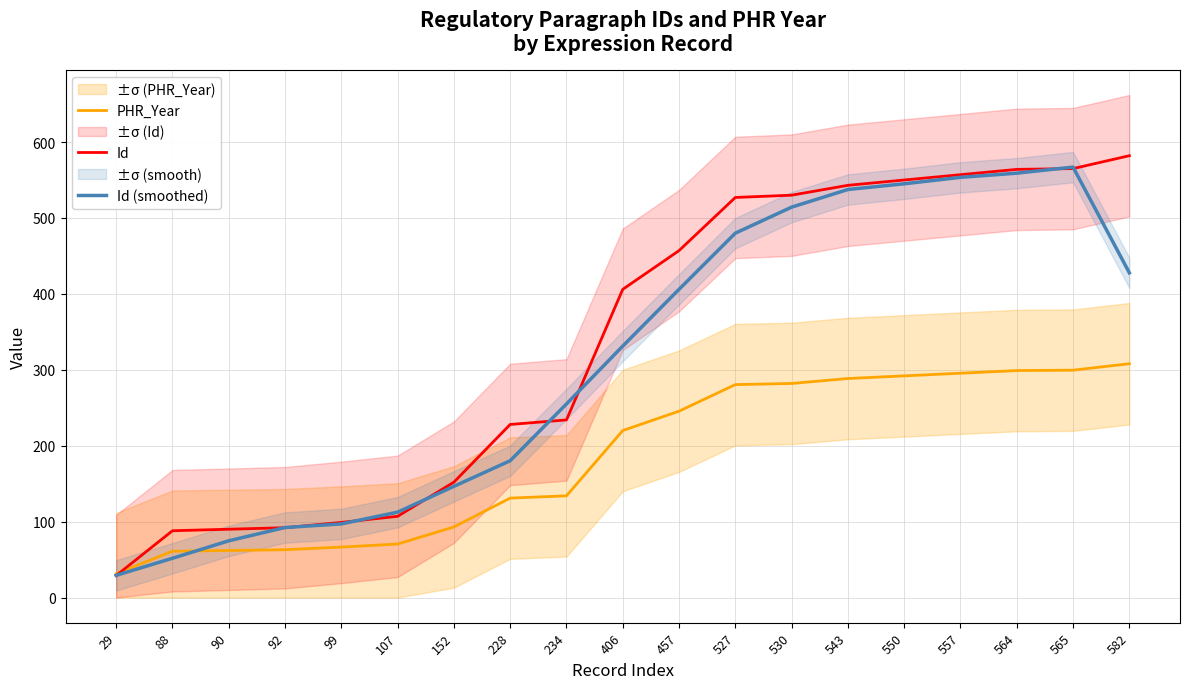

What are all the series names shown in the legend?

PHR_Year, Id, Id (smoothed)